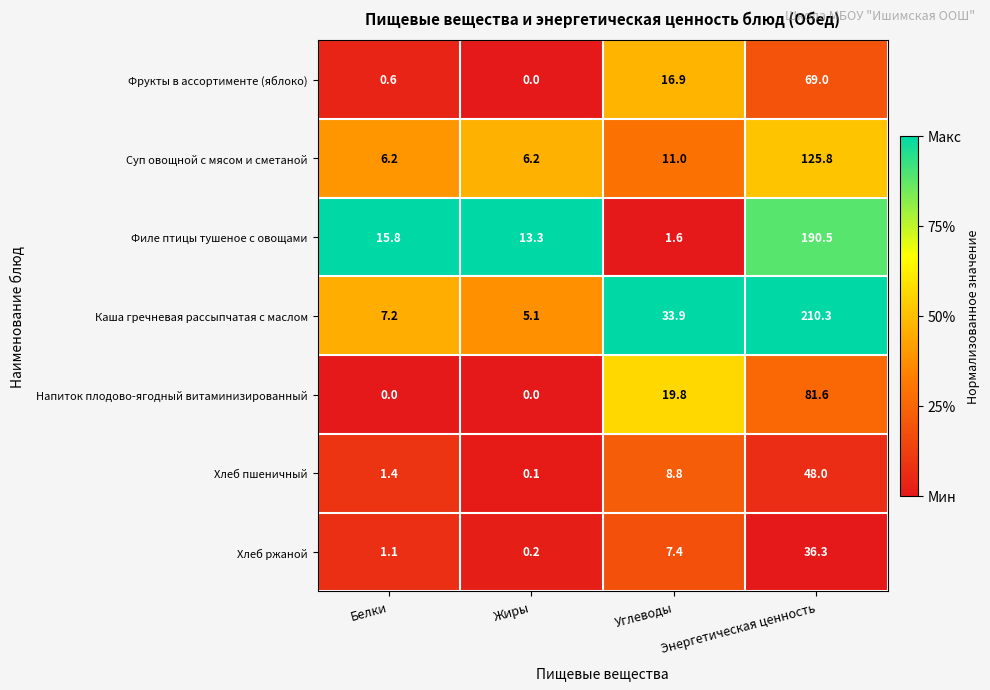

Which series changed the most between Белки and Жиры?

Филе птицы тушеное с овощами